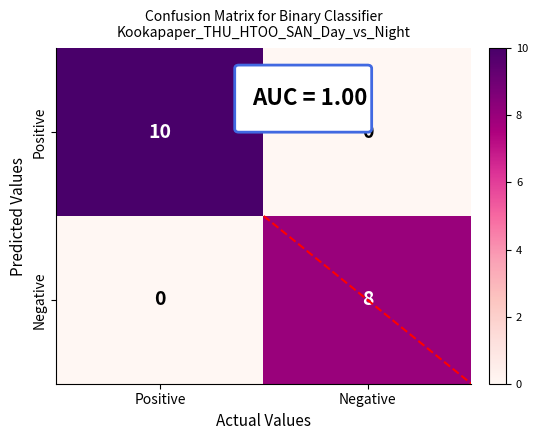

What is the difference between the Negative values at Negative and Positive?

8